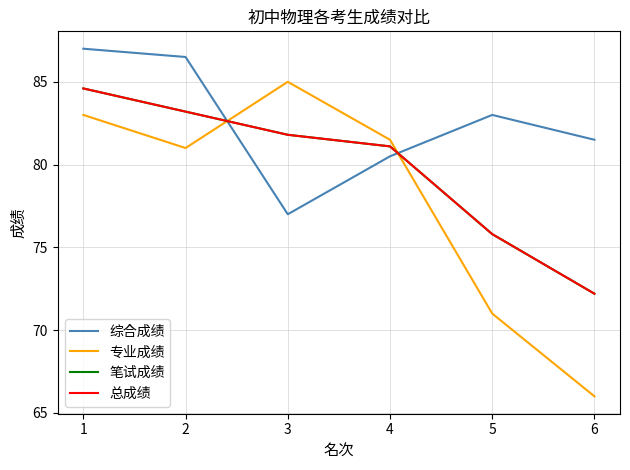

The value of 综合成绩 at 3 is 77.0. True or false?

True